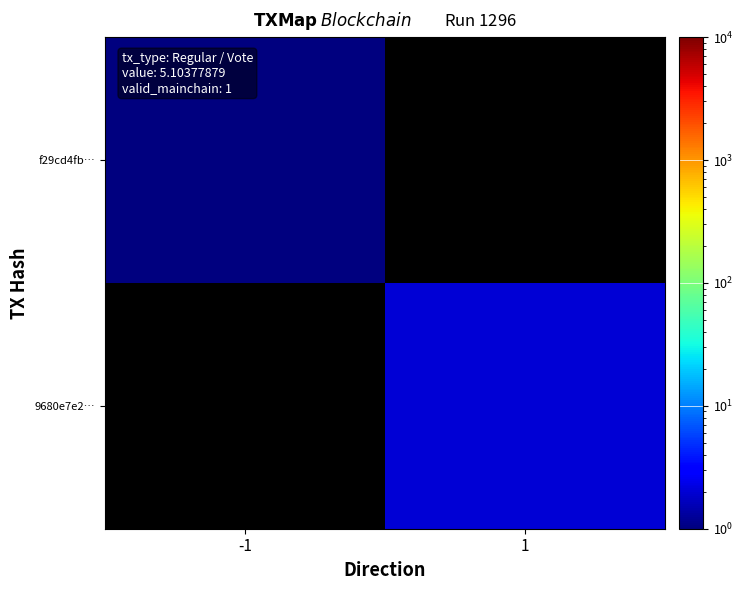

Which has a higher value, 1 or -1?

-1